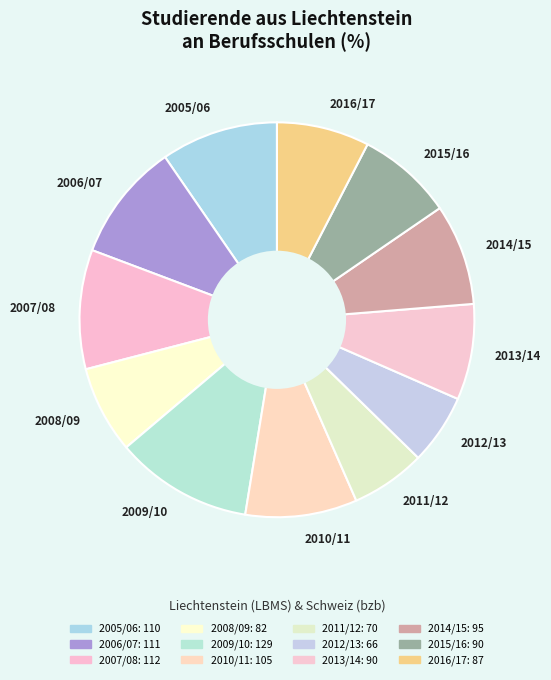

The 2009/10 slice represents 11% of the pie. True or false?

True